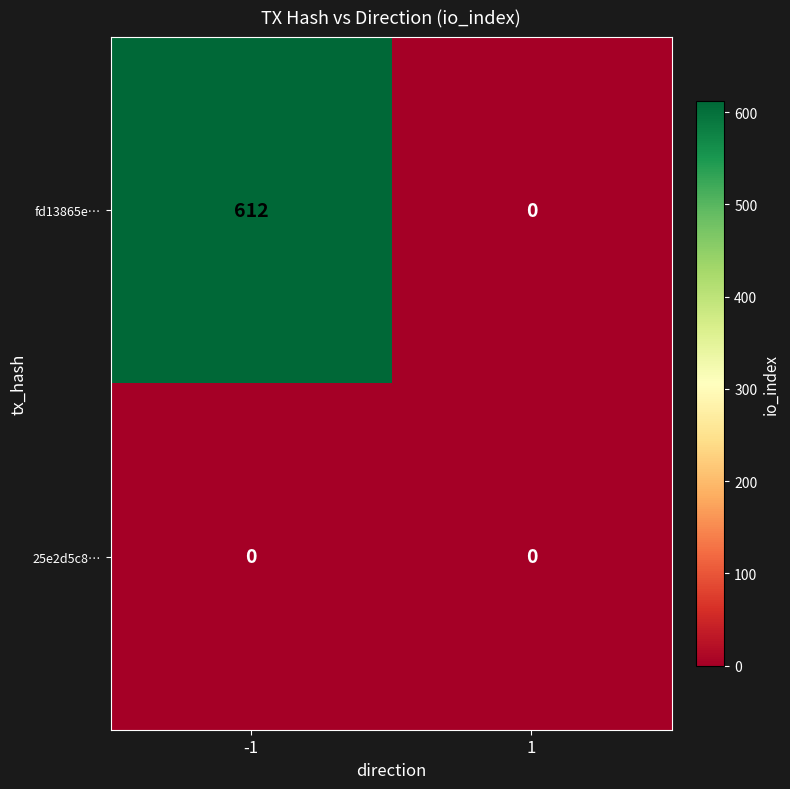

Reading right to left, what are all the values shown in this chart?

fd13865e…: 0	612
25e2d5c8…: 0	0